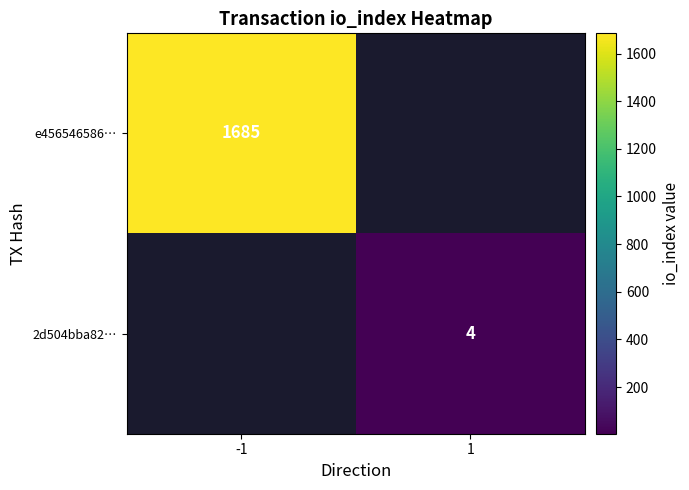

The value of 2d504bba82… at 1 is 5. True or false?

False